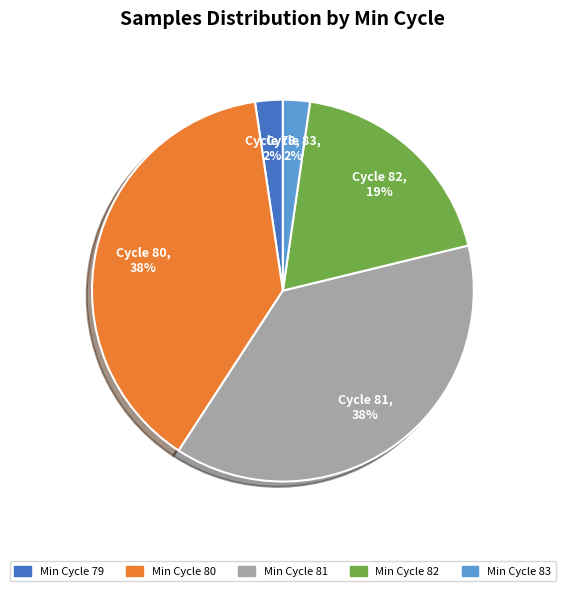

Which has a higher value, Min Cycle 82 or Min Cycle 80?

Min Cycle 80